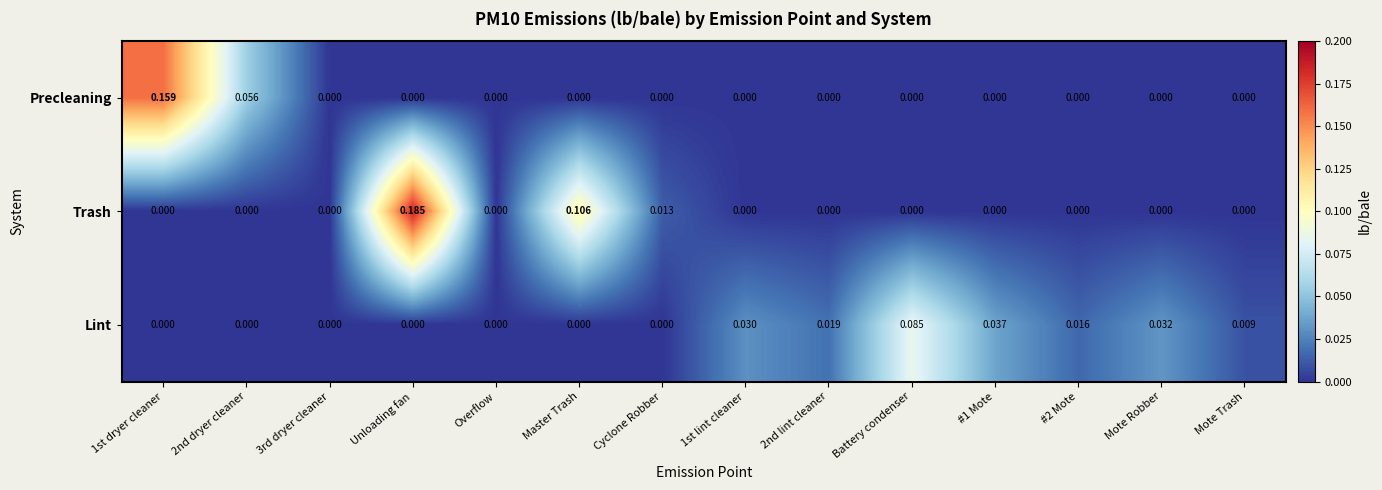

At which category is the sum across all series the highest?

Unloading fan